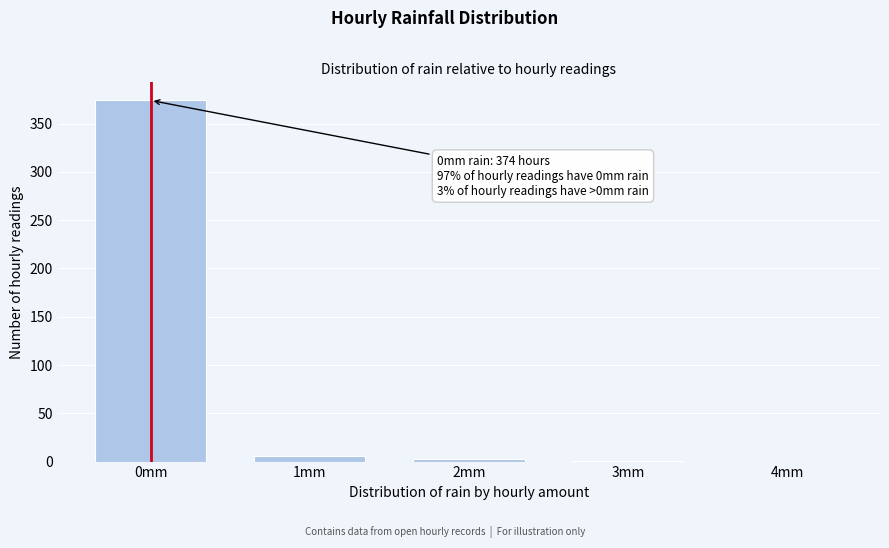

What is the sum of all values?

384